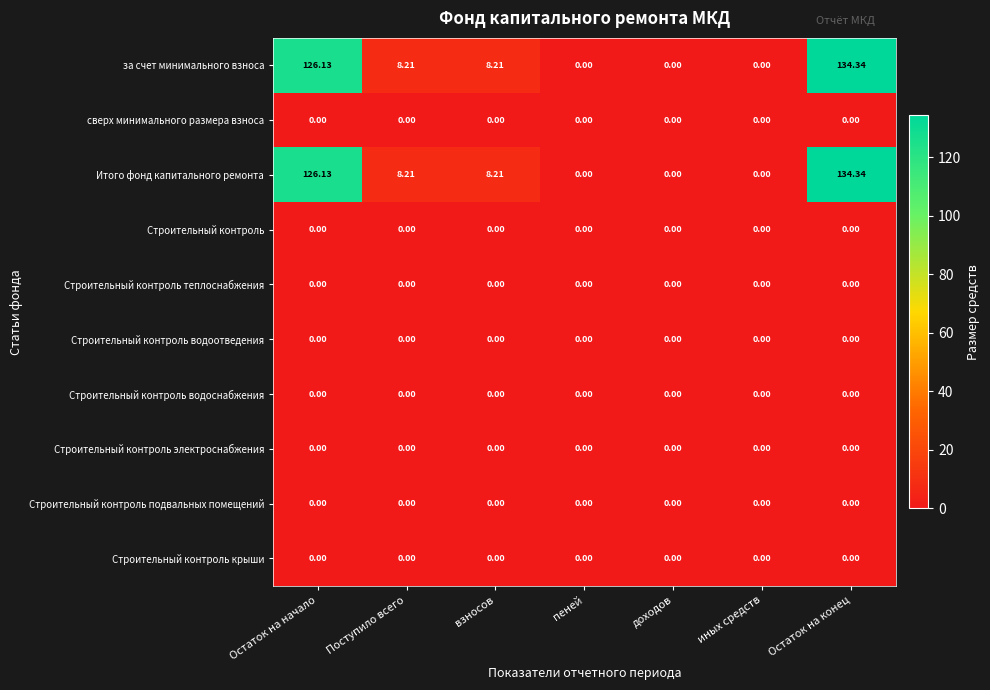

Which label corresponds to the largest value in the chart?

Остаток на конец